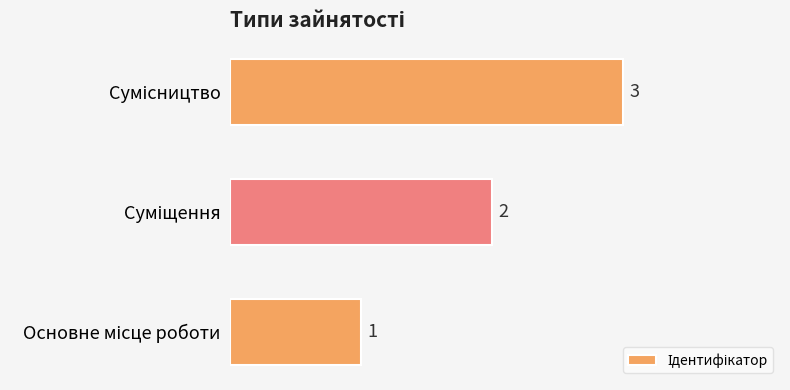

How many data points are less than 2?

1